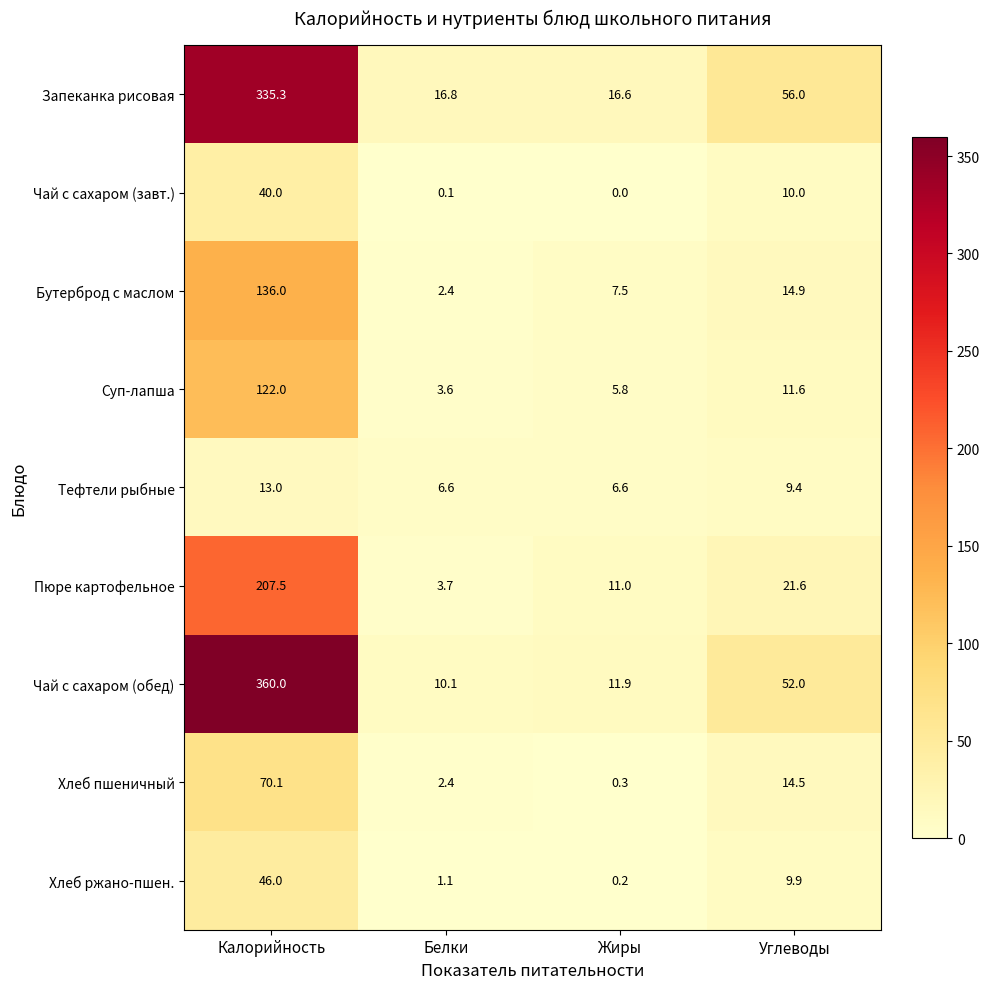

Which series has the largest range (max minus min)?

Чай с сахаром (обед)